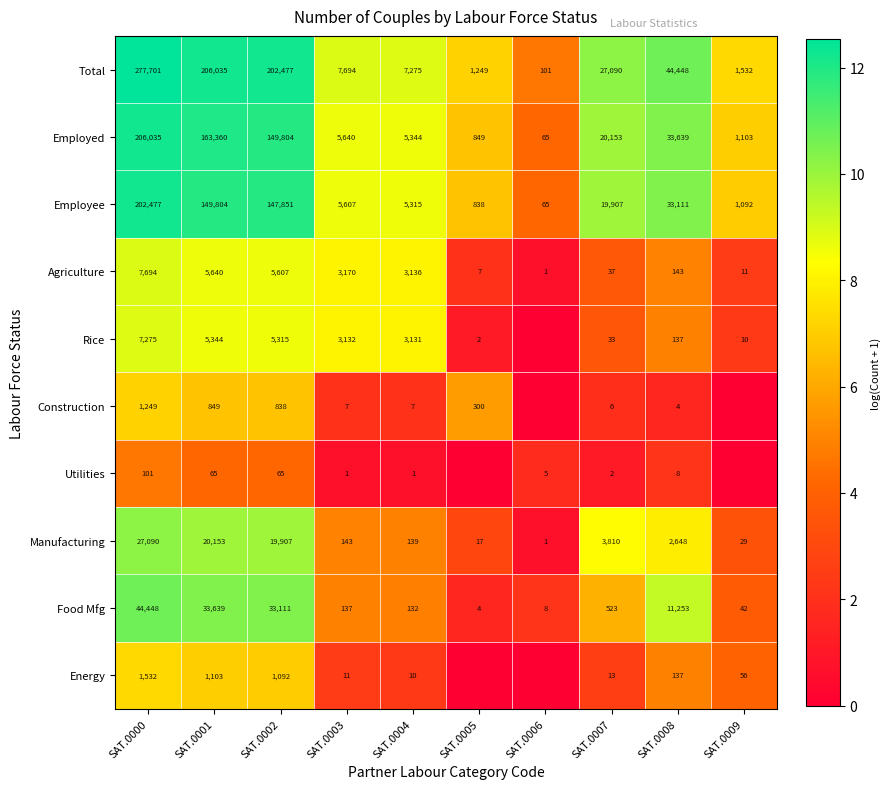

List the labels in order of Total value, smallest first.

SAT.0006, SAT.0005, SAT.0009, SAT.0004, SAT.0003, SAT.0007, SAT.0008, SAT.0002, SAT.0001, SAT.0000